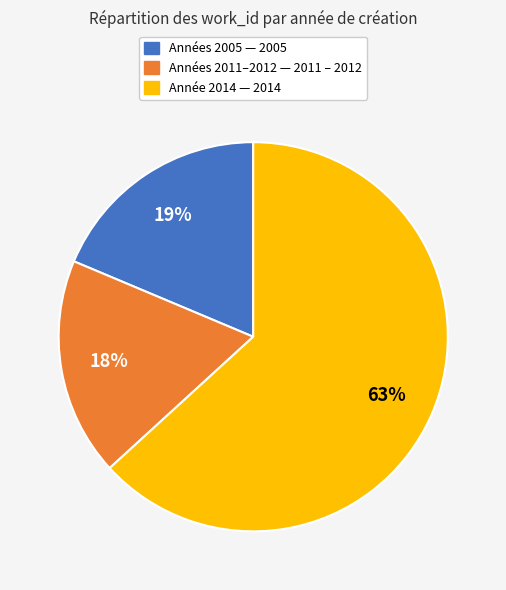

To the nearest percent, what is the difference between the largest and smallest slice percentages?

45%